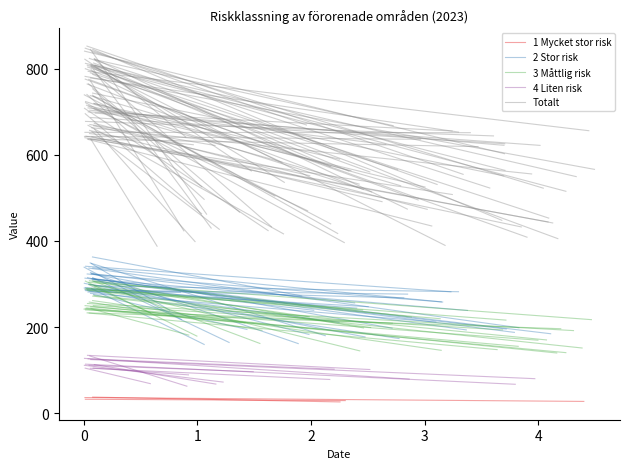

What is the total value across all series at 0?

1081.3